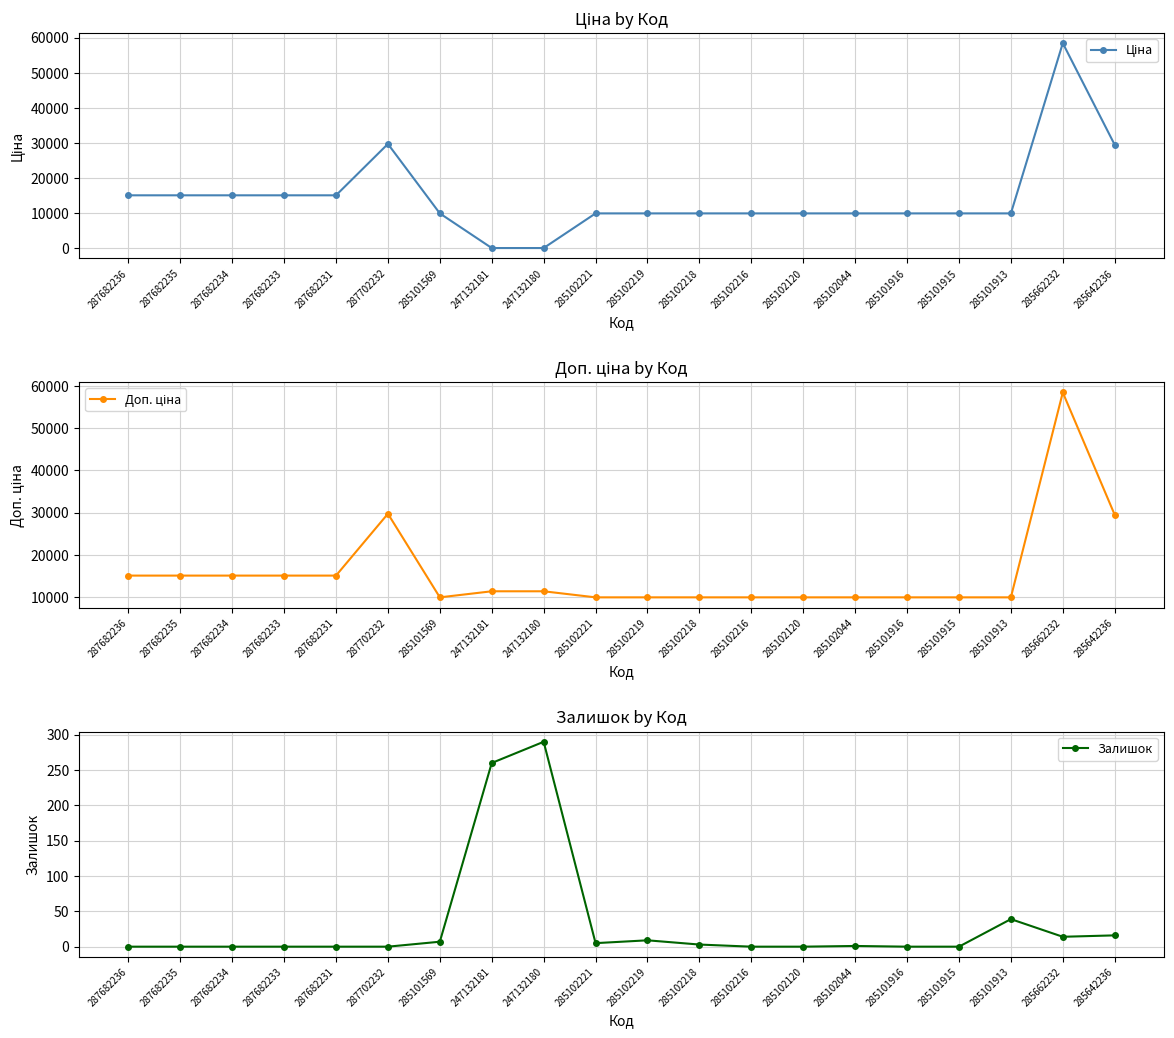

What is the highest value of the Ціна series?

58426.5